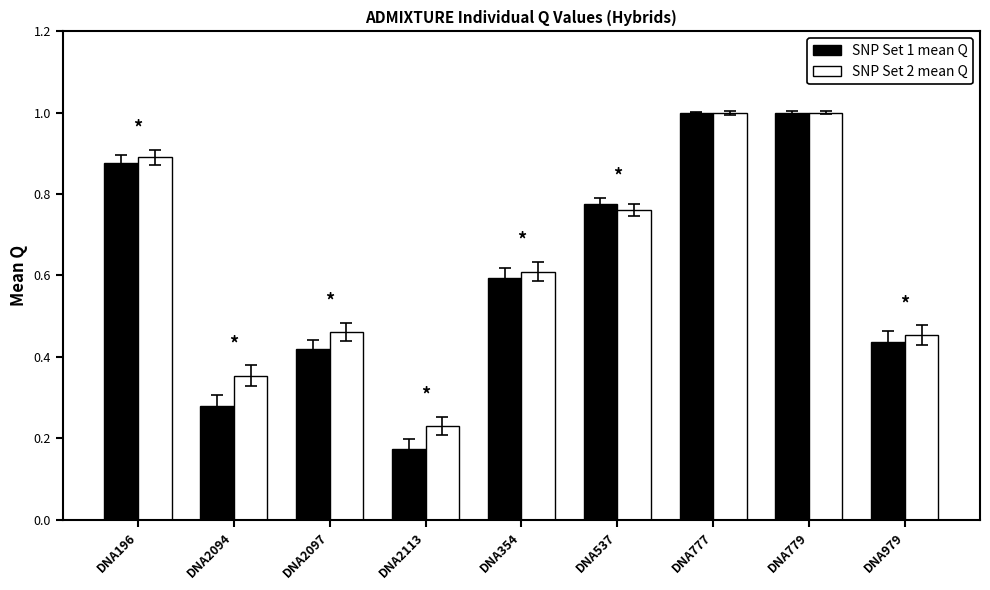

What is the label of the 4th bar from the left?

DNA2113